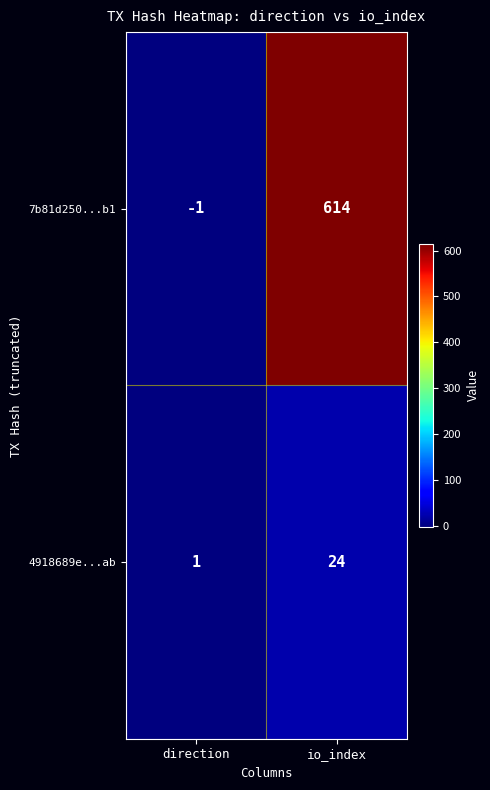

At which label is 7b81d250...b1 closest to 306?

direction